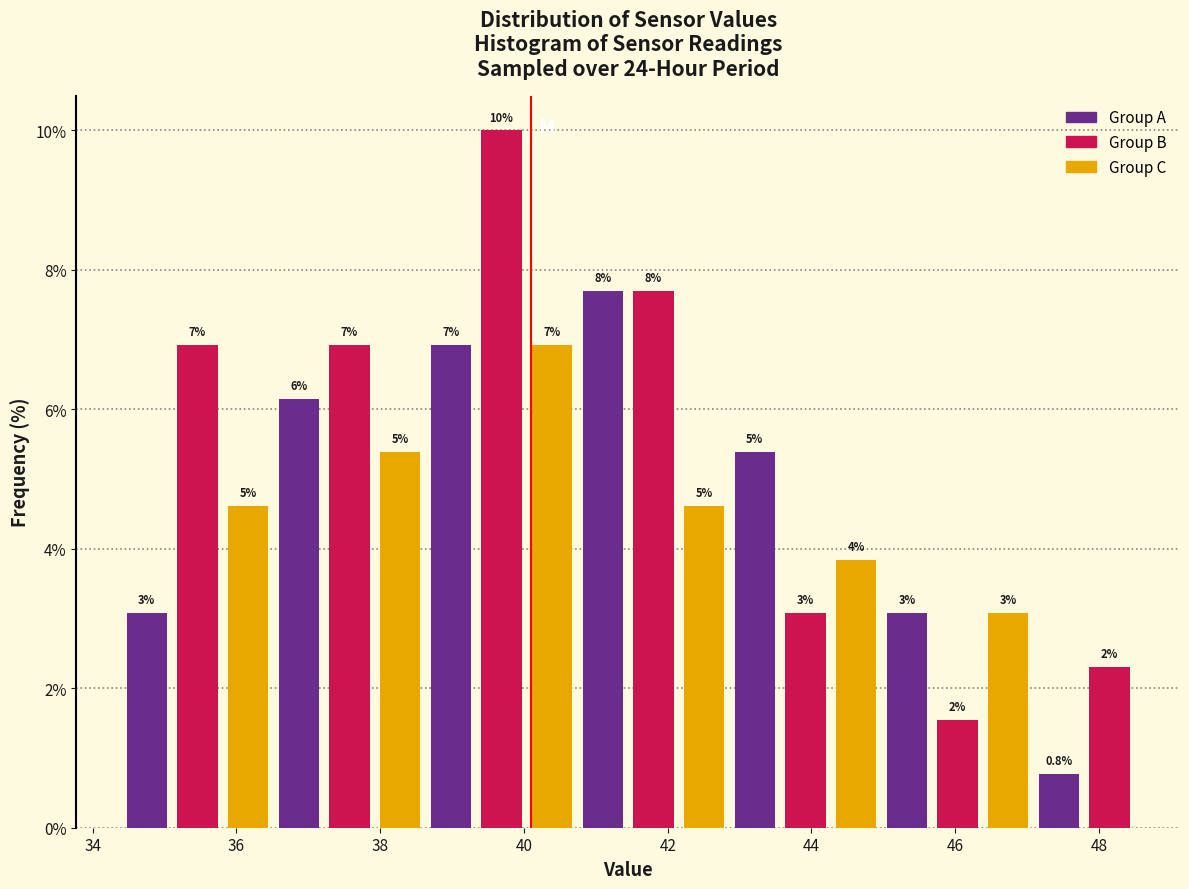

Around what value on the x-axis is the tallest bar? Give the approximate position of its centre, as read against the axis.

39.6